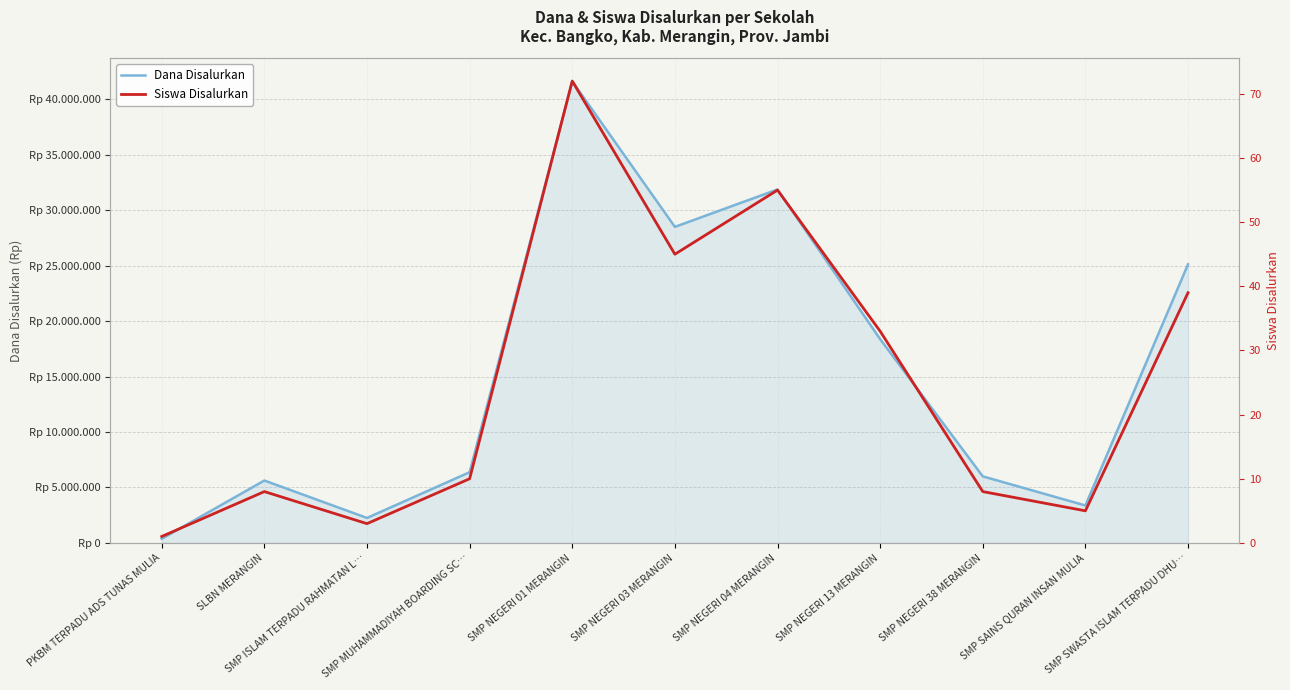

True or false: Dana Disalurkan and Siswa Disalurkan intersect in this chart.

False